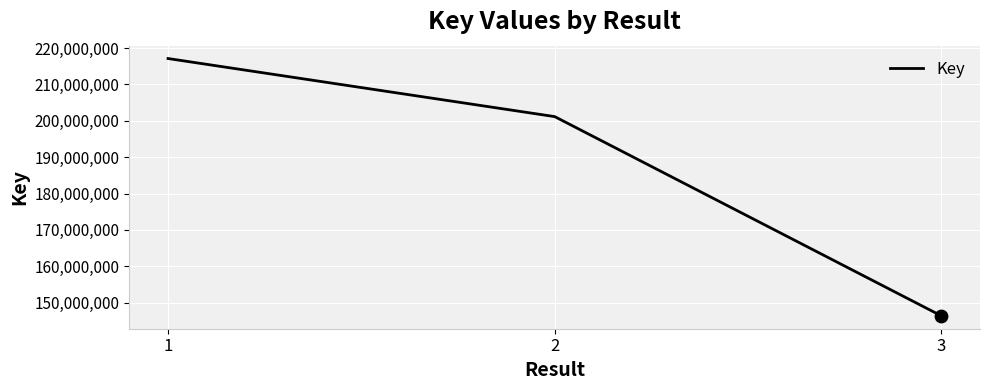

Approximately how many times larger is the value at 1 compared to 3?

1.5